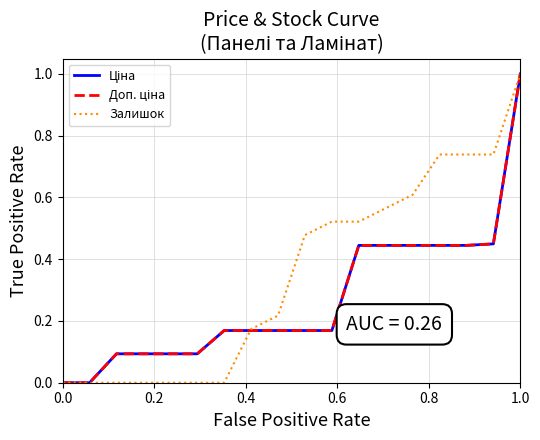

Does the chart have visible grid lines?

Yes